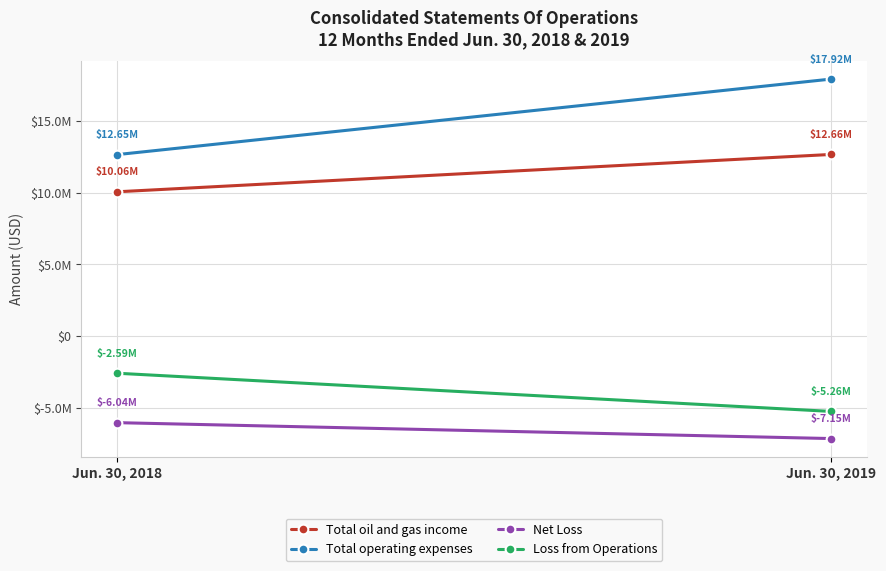

At how many categories does at least one series exceed 8074577?

2